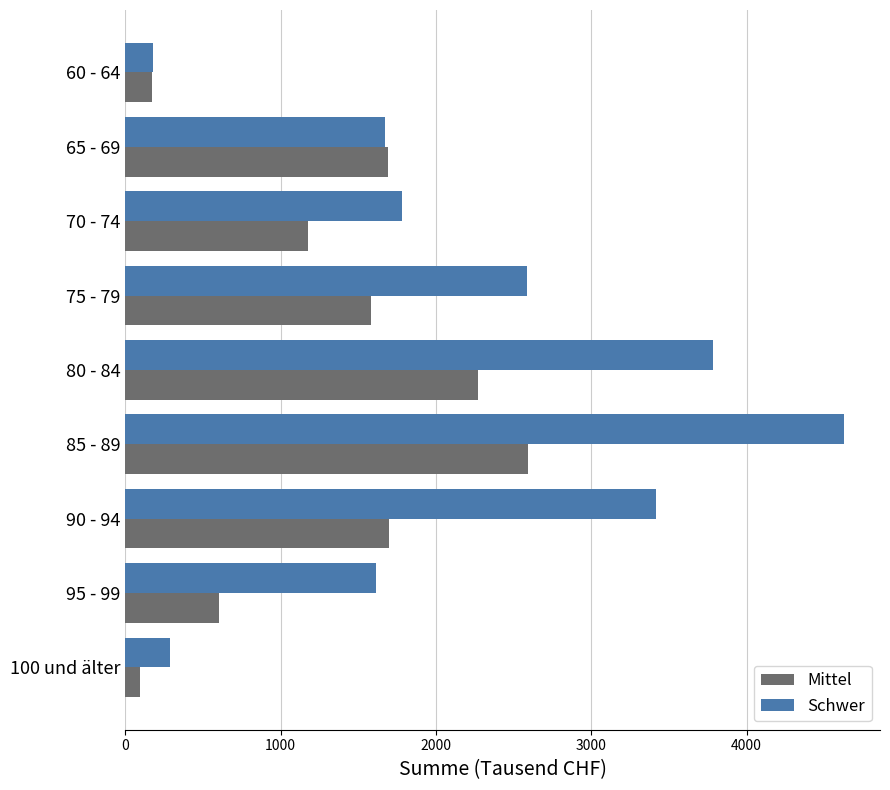

At how many categories does at least one series exceed 212?

8